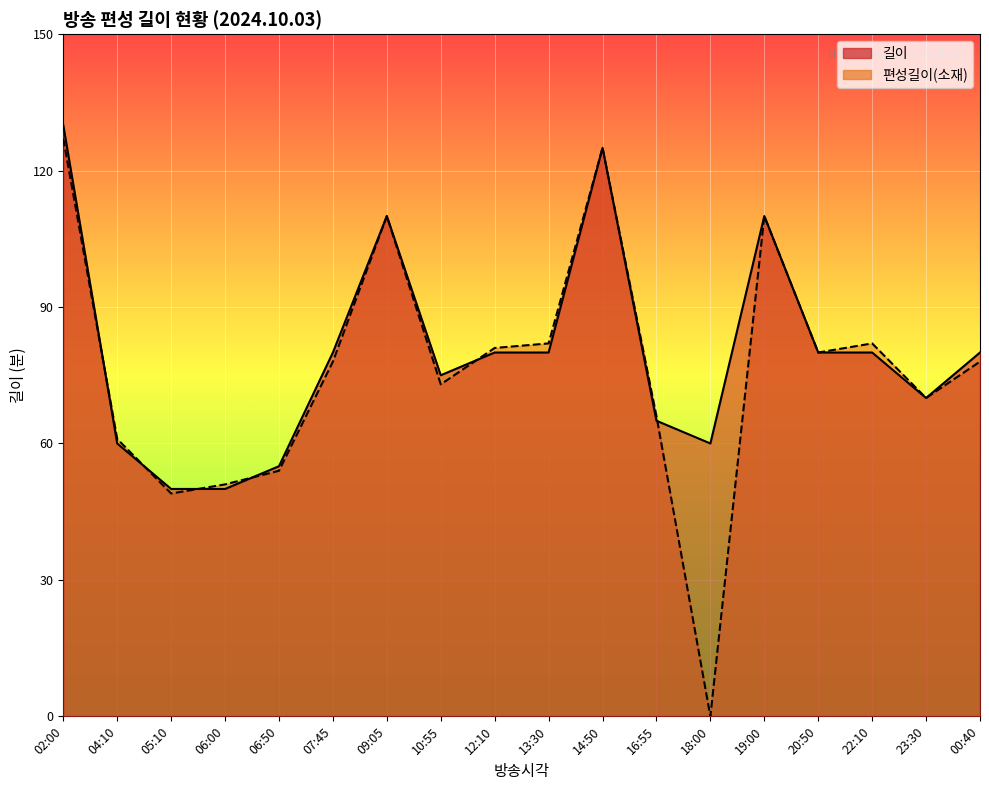

Which category has the highest value across all series?

02:00